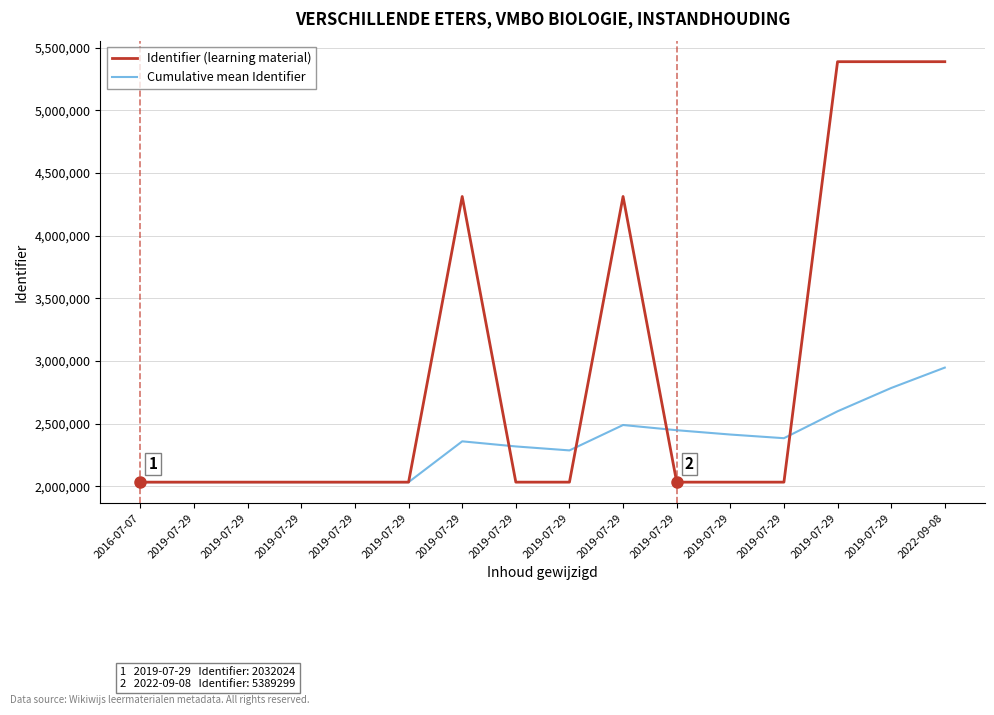

What is the difference between the maximum and minimum values in the Cumulative mean Identifier series?

914610